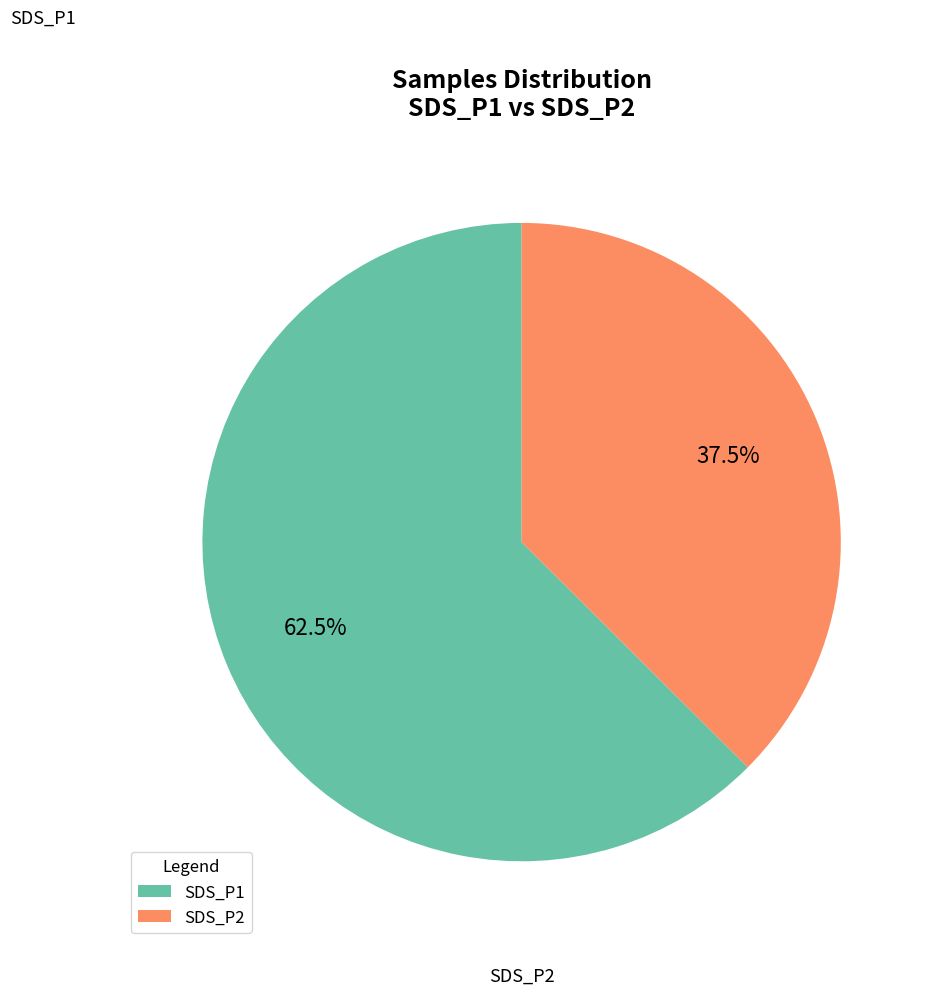

Is there a majority slice in this chart?

Yes